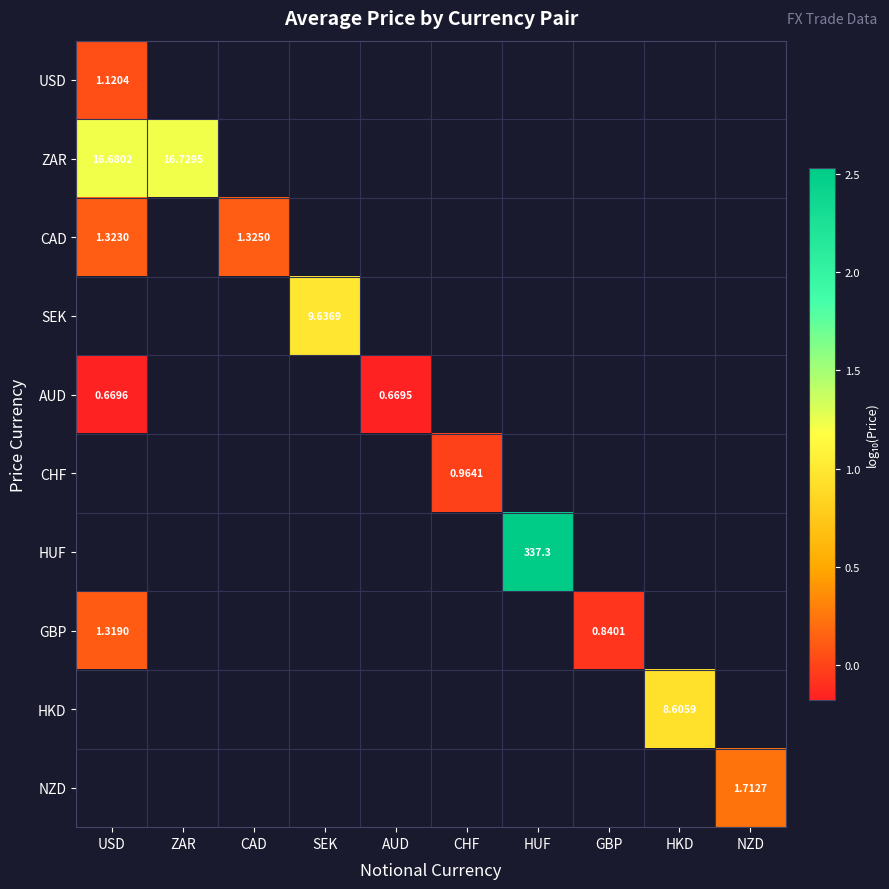

At which category does the chart reach its peak across all series?

HUF